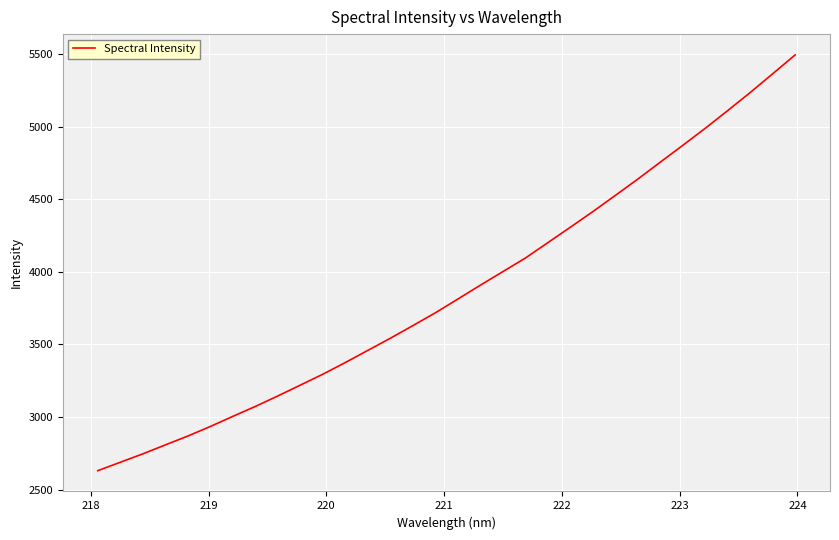

What is the greatest value displayed?

5495.6